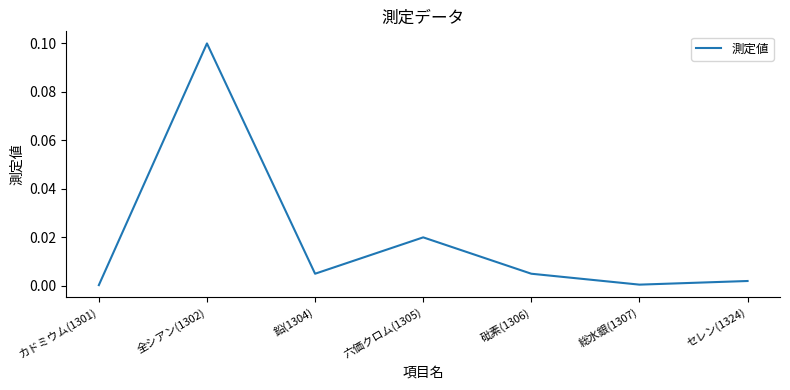

At which category does the data reach its first local valley?

鉛(1304)